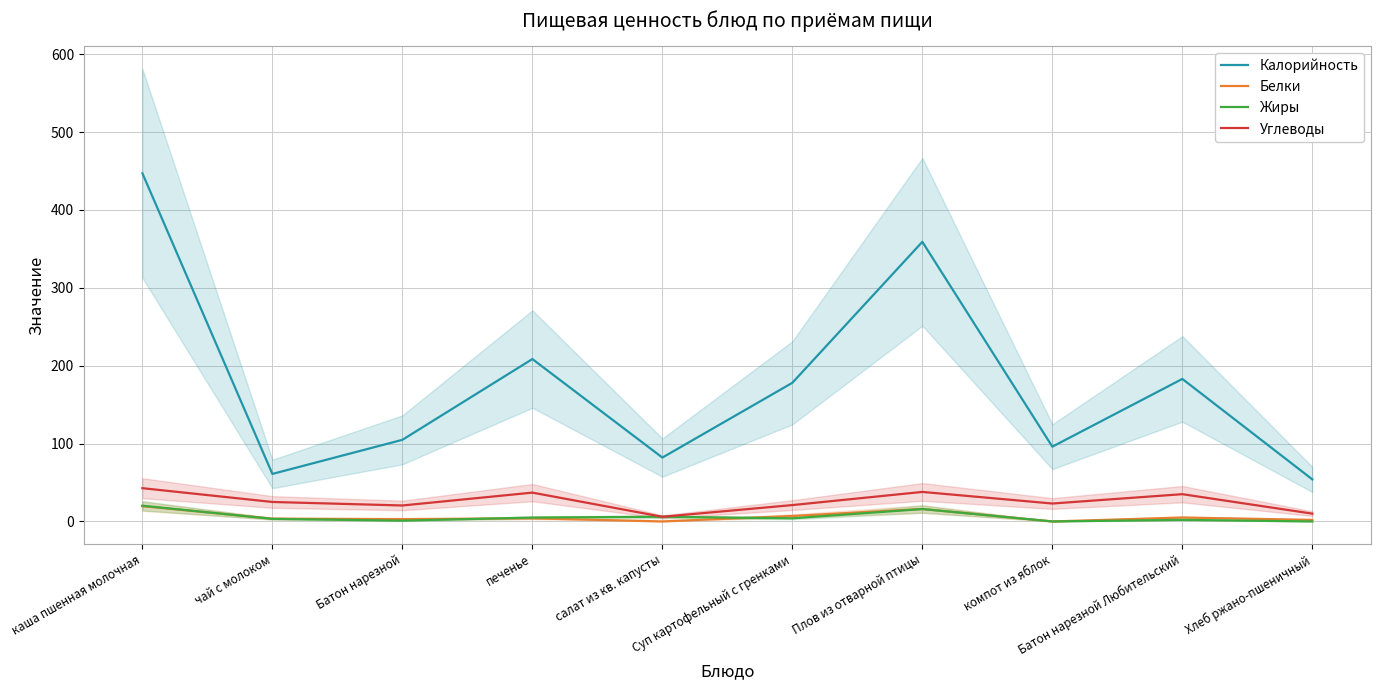

Reading left to right, extract all data points from this chart.

Калорийность: 447.0	61.0	104.8	208.5	82.0	178.0	359.0	96.0	183.0	54.0
Белки: 19.6	3.6	3.0	4.0	0.0	7.0	16.0	0.0	5.0	2.0
Жиры: 20.2	3.3	1.0	5.0	6.0	4.0	15.9	0.0	2.0	0.0
Углеводы: 42.7	25.0	20.5	37.0	6.0	21.0	37.9	23.0	35.0	10.0